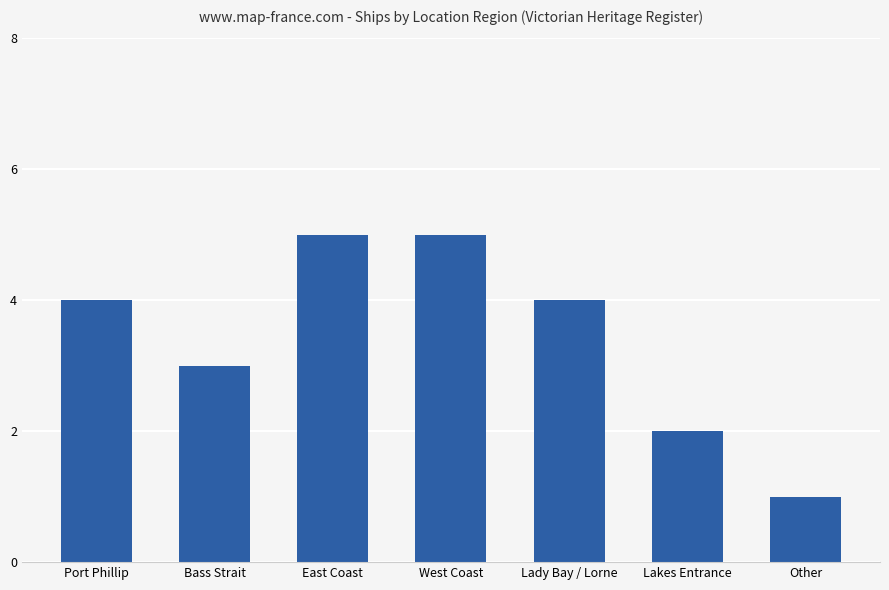

How many values are below 4?

3